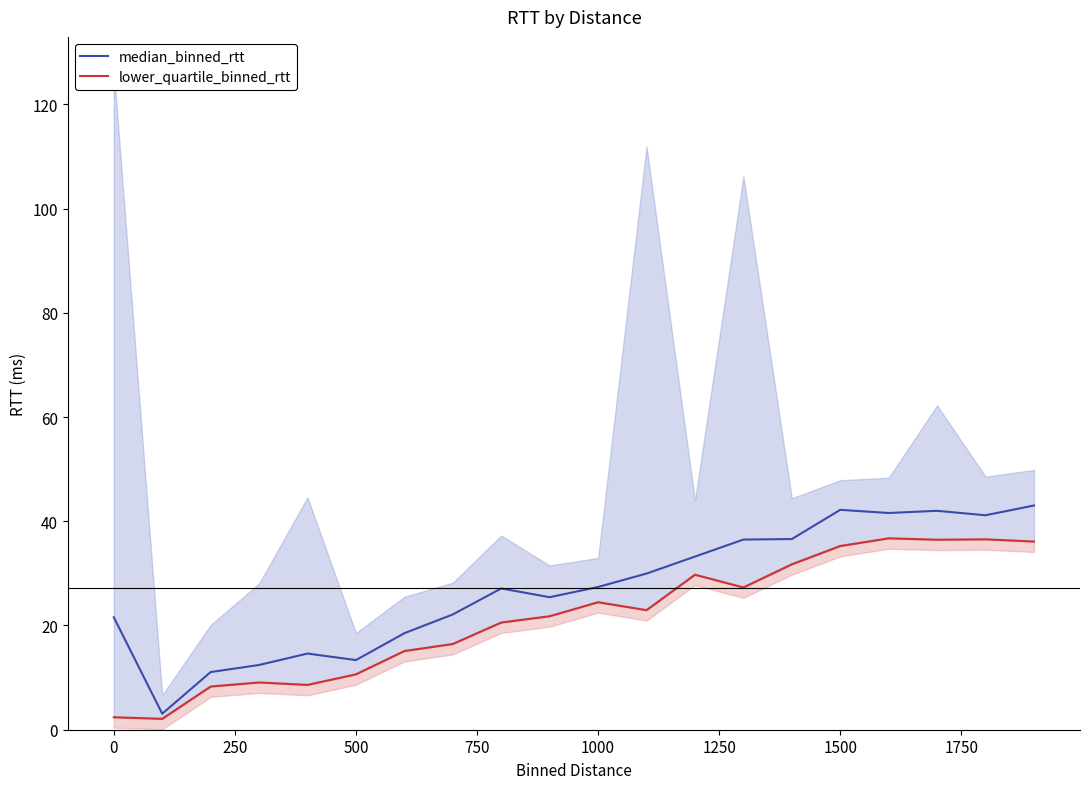

True or false: median_binned_rtt has a value of 47.9 at 1000.

False